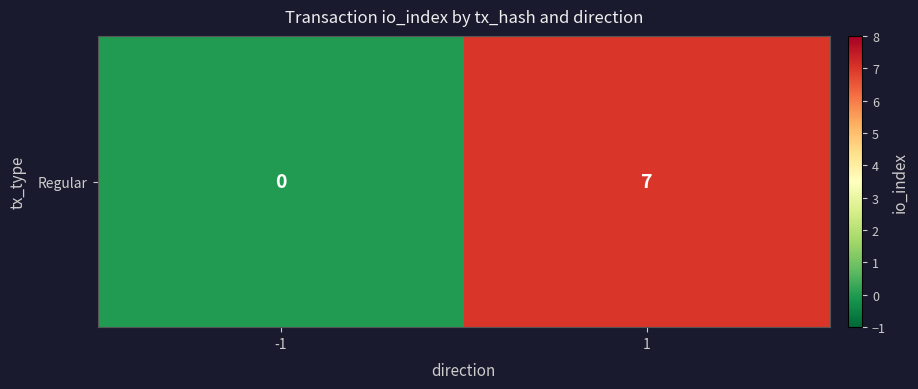

Rank the categories by value from lowest to highest.

-1, 1